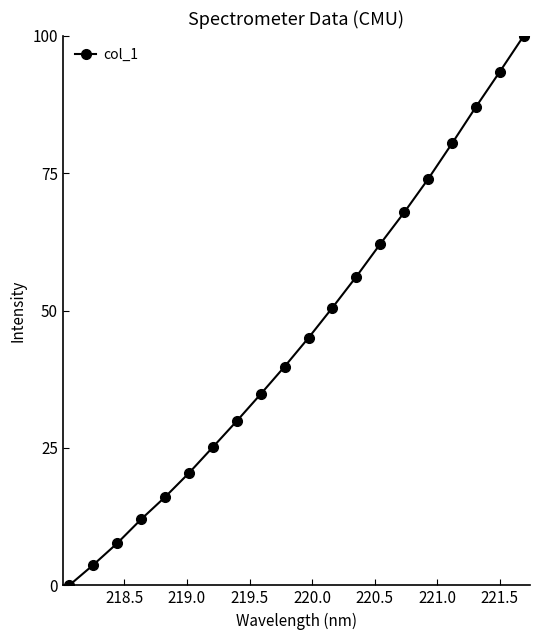

What is the value of the 17th point from the left?

80.4